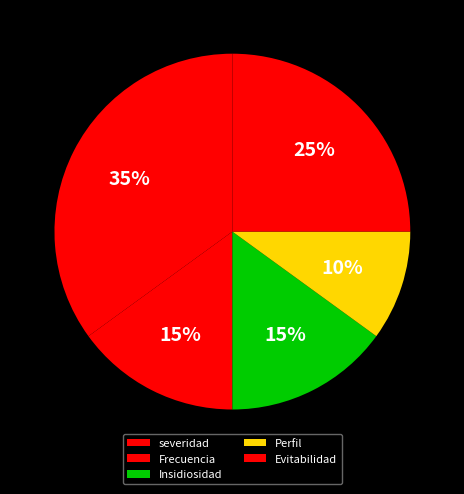

What is the change in value from Perfil to Evitabilidad?

+0.1